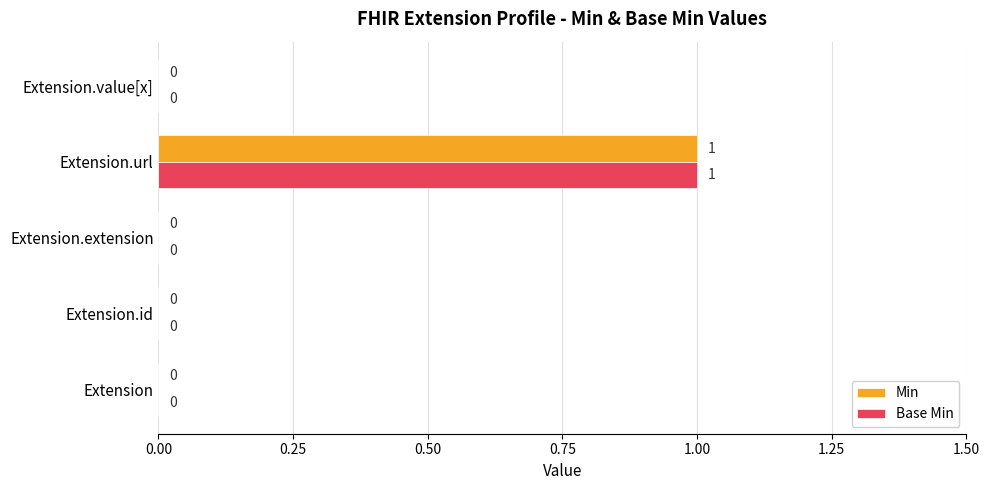

At which category is the sum across all series the highest?

Extension.url